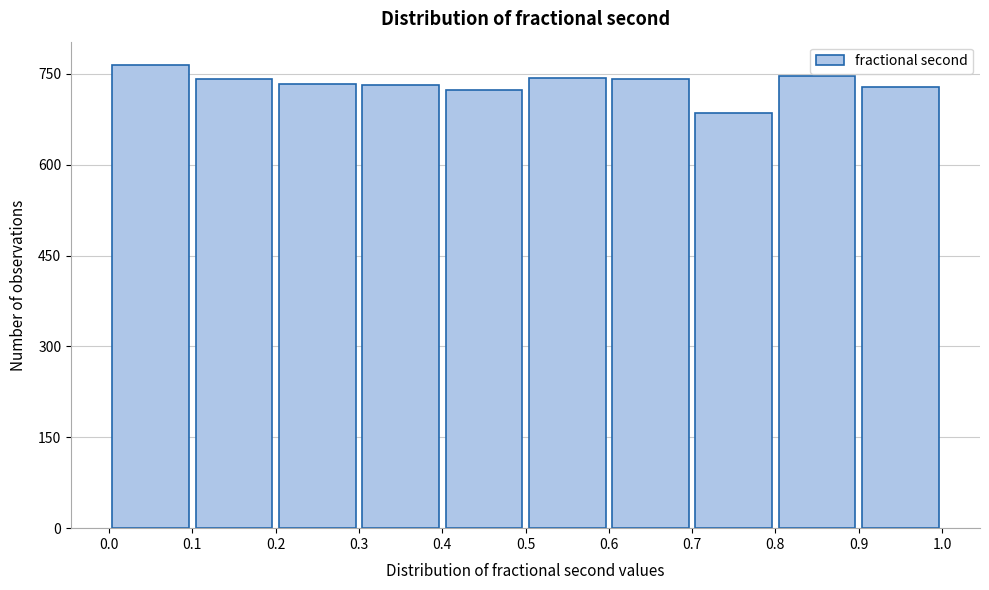

Reading left to right, list every bar in this chart as the range it spans on the x-axis followed by its height. The values are not printed on the chart, so give them approximately, as read against the axis.

0.0 to 0.1: 760
0.1 to 0.2: 740
0.2 to 0.3: 740
0.3 to 0.4: 740
0.4 to 0.5: 720
0.5 to 0.6: 740
0.6 to 0.7: 740
0.7 to 0.8: 680
0.8 to 0.9: 740
0.9 to 1.0: 720